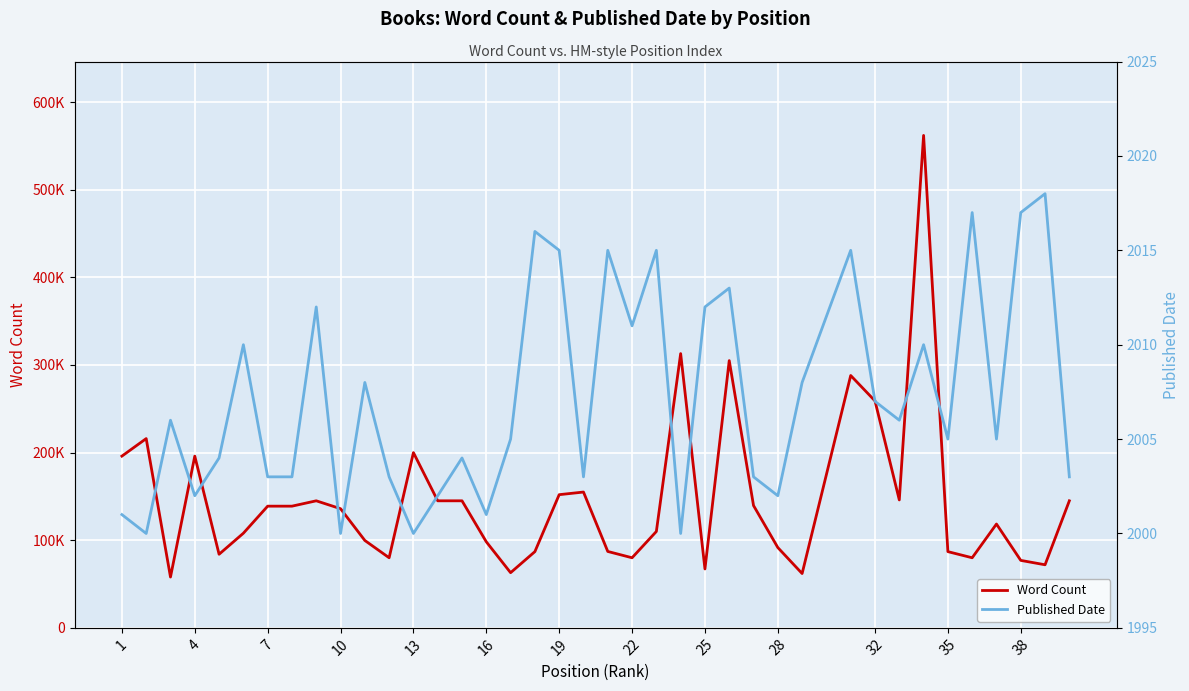

True or false: Word Count and Published Date cross at least once.

False